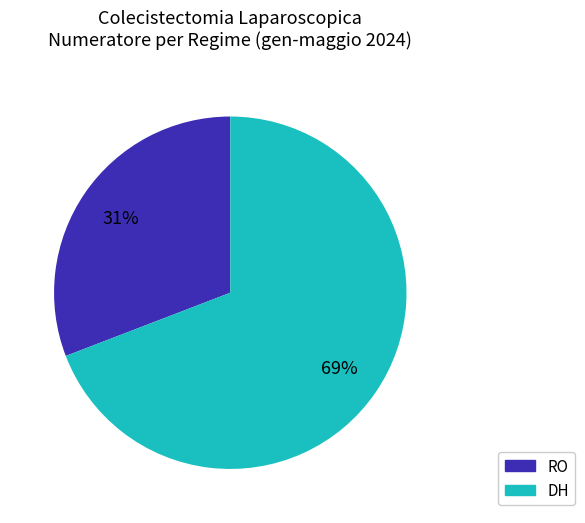

Rank the categories by value from highest to lowest.

DH, RO